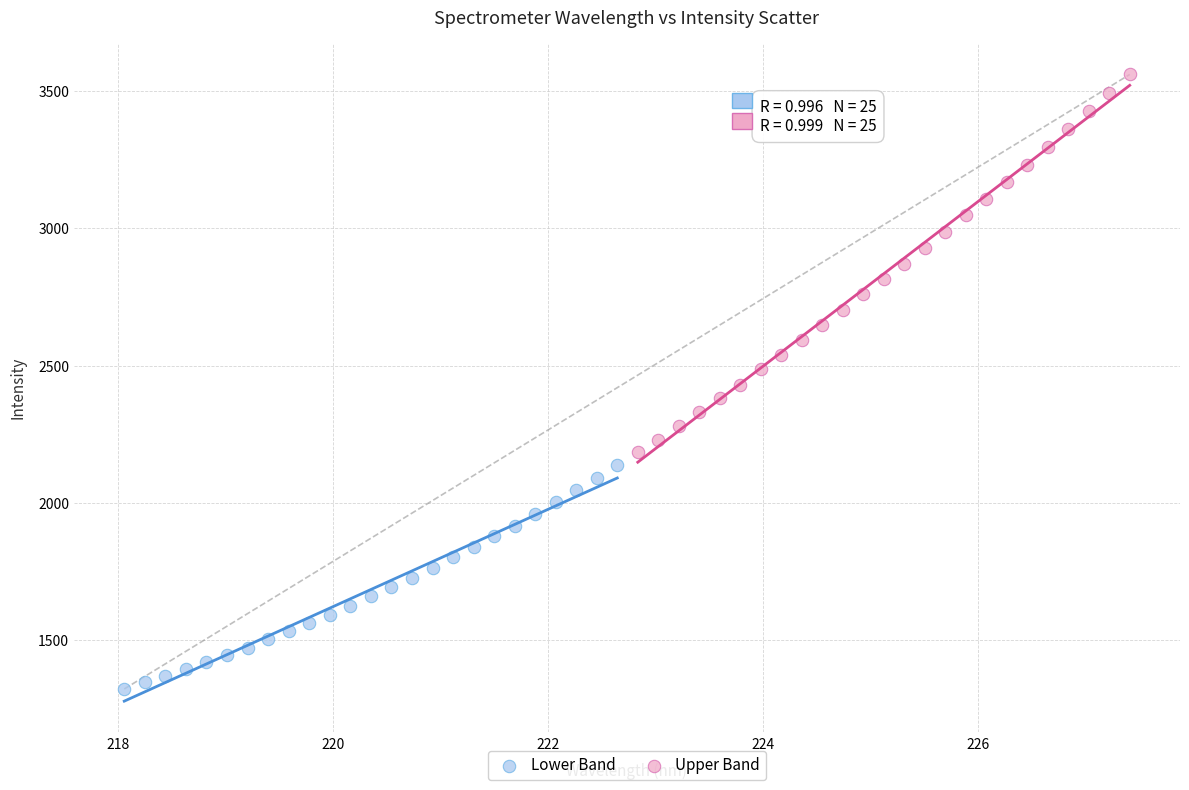

Which series reaches the minimum Y coordinate?

Lower Band